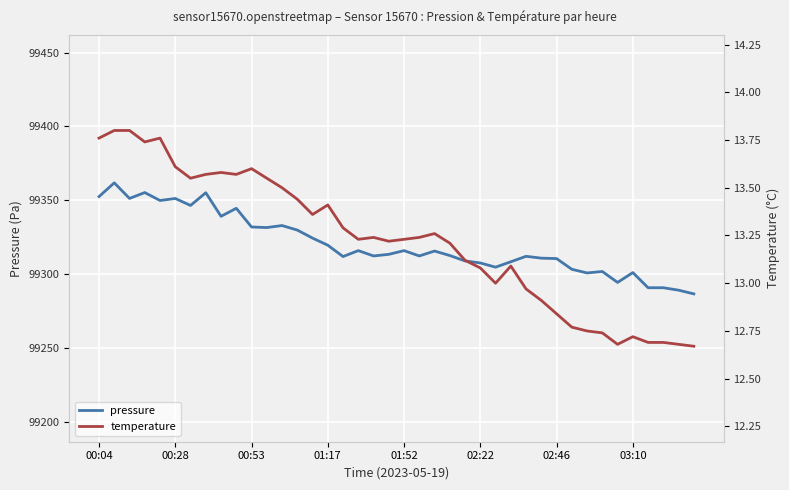

True or false: temperature and pressure cross at least once.

False